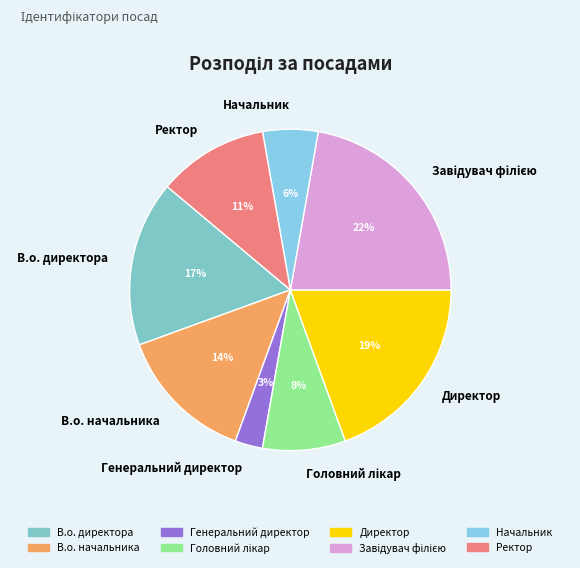

What percentage is the В.о. начальника slice, to the nearest percent?

14%